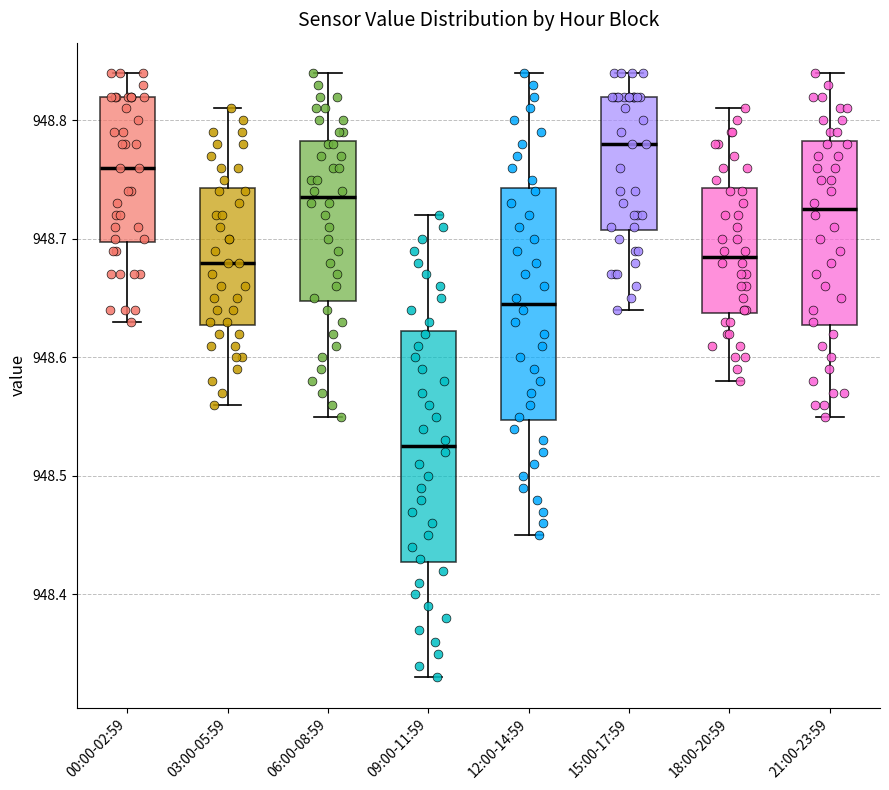

Reading left to right, transcribe this box plot: for each box, give where its median line is, the range the box spans, and where its two whiskers end, as read against the y-axis. The values are not printed on the chart, so give them approximately, as read against the axis.

00:00-02:59: median 948.76, box 948.70 to 948.82, whiskers 948.63 to 948.84
03:00-05:59: median 948.68, box 948.63 to 948.74, whiskers 948.56 to 948.81
06:00-08:59: median 948.74, box 948.65 to 948.78, whiskers 948.55 to 948.84
09:00-11:59: median 948.53, box 948.43 to 948.62, whiskers 948.33 to 948.72
12:00-14:59: median 948.65, box 948.55 to 948.74, whiskers 948.45 to 948.84
15:00-17:59: median 948.78, box 948.71 to 948.82, whiskers 948.64 to 948.84
18:00-20:59: median 948.69, box 948.64 to 948.74, whiskers 948.58 to 948.81
21:00-23:59: median 948.73, box 948.63 to 948.78, whiskers 948.55 to 948.84